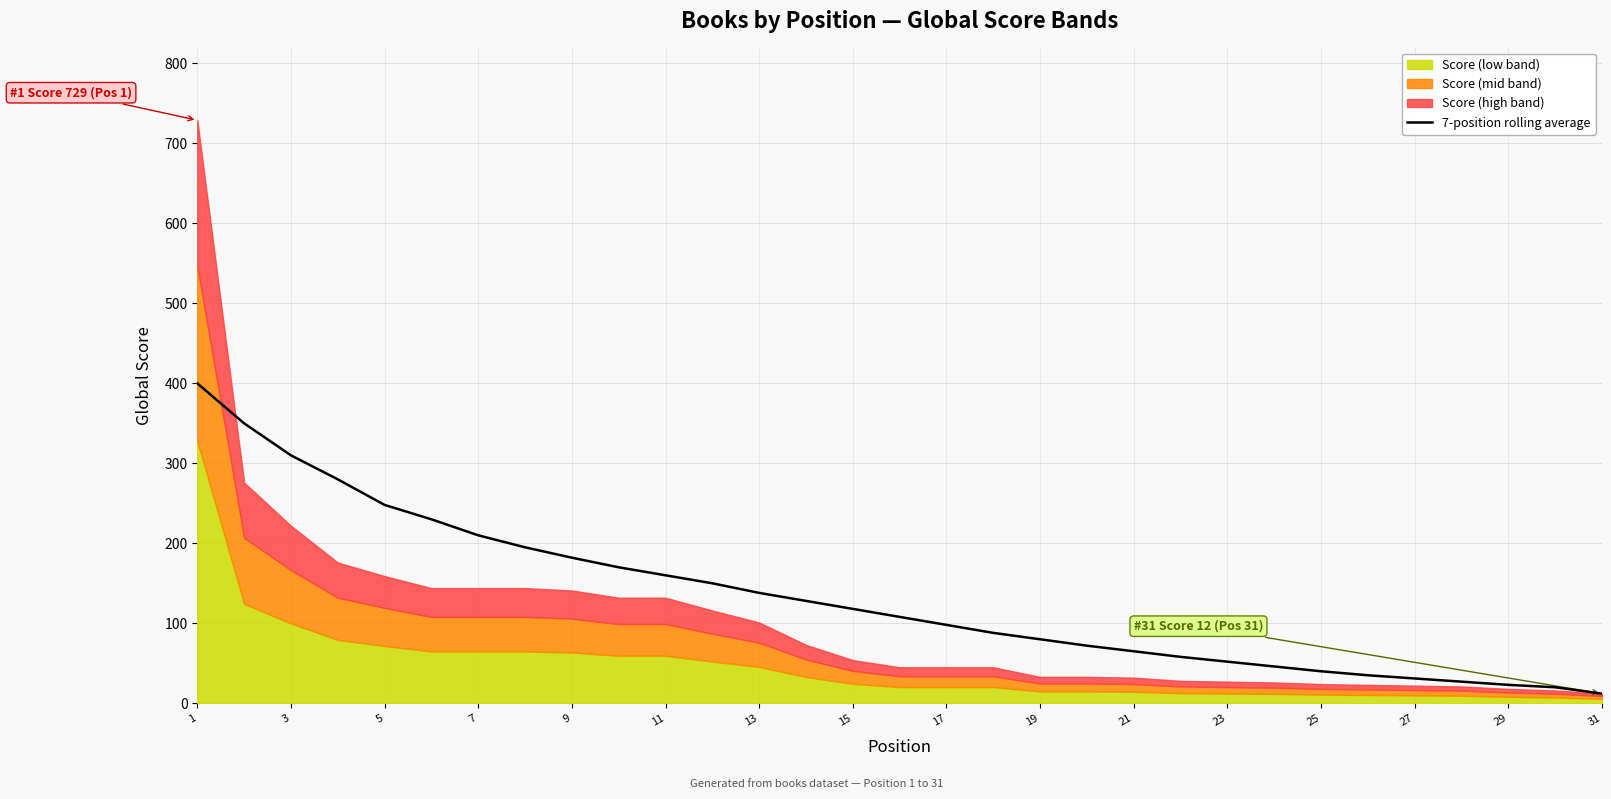

The value of 7-position rolling average at 9 is 182. True or false?

True